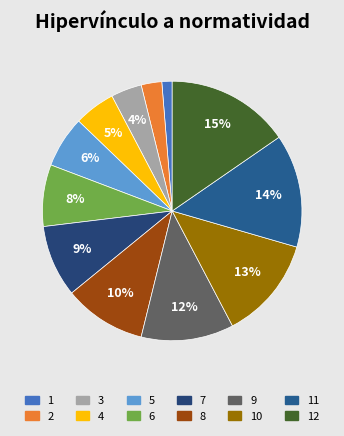

What percentage is the 1 slice, to the nearest percent?

1%